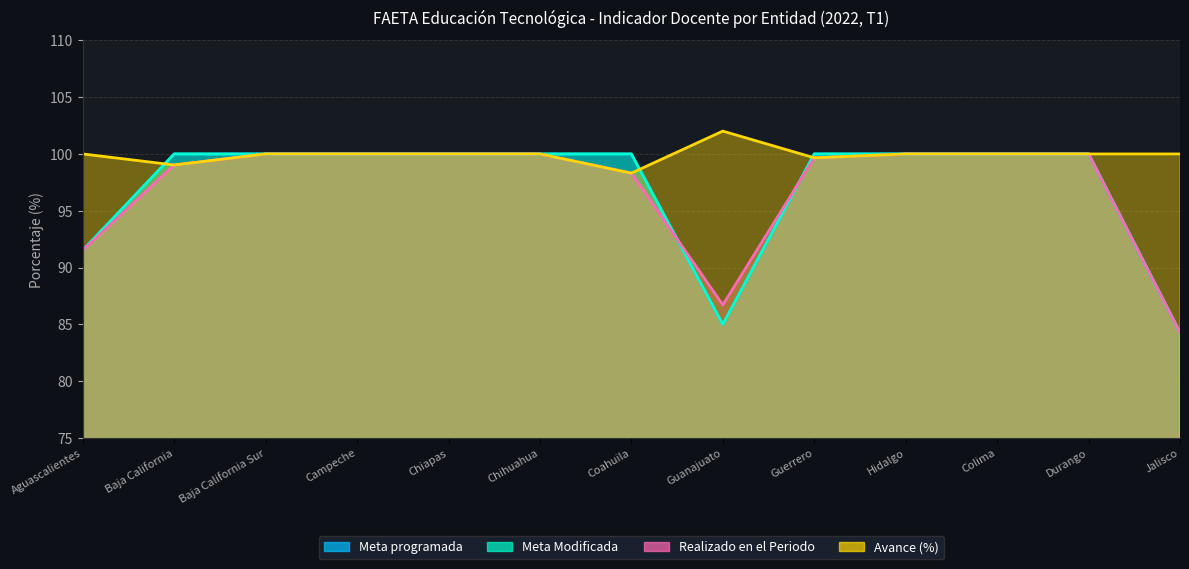

True or false: Avance (%) and Meta programada cross at least once.

True